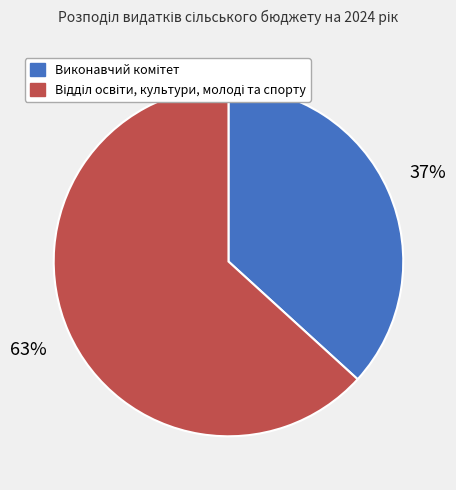

To the nearest percent, what is the difference between the largest and smallest slice percentages?

26%